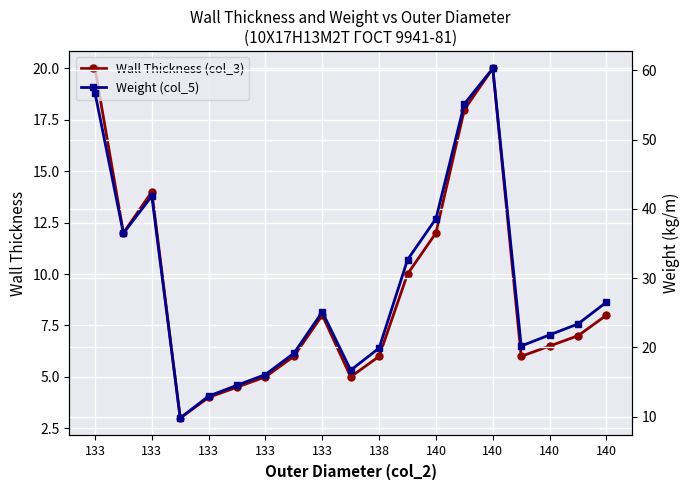

Between 133 and 140, which series saw the biggest shift?

Weight (col_5)